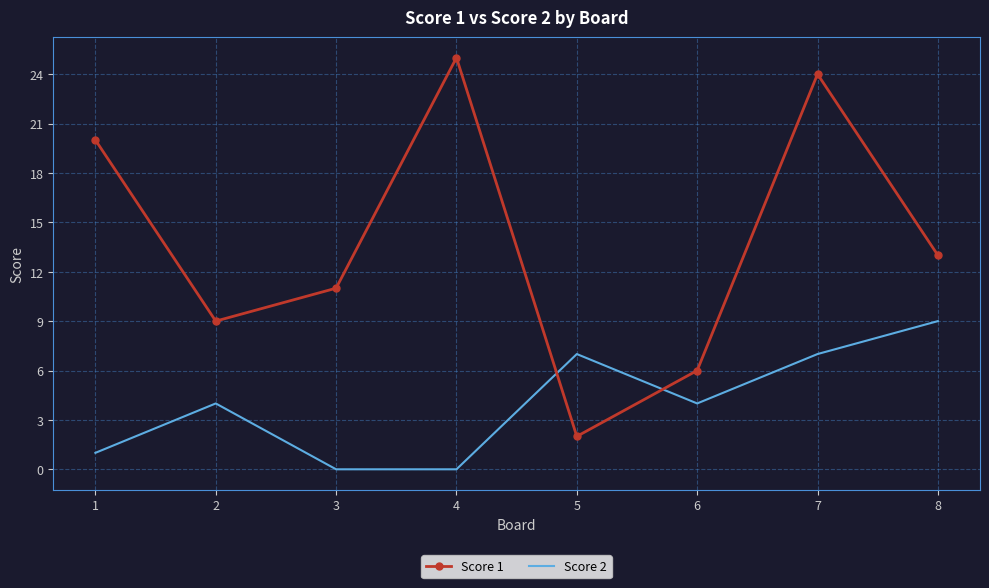

How many Score 2 values are between 1 and 7?

5